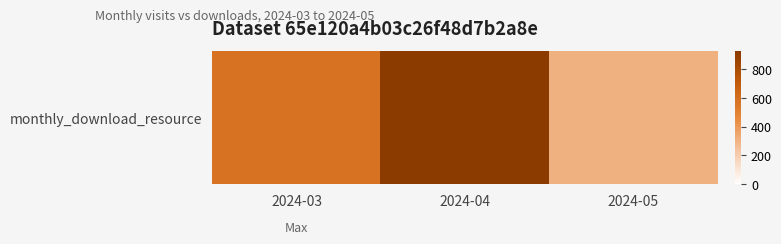

At which label does the data first exceed 577?

2024-04